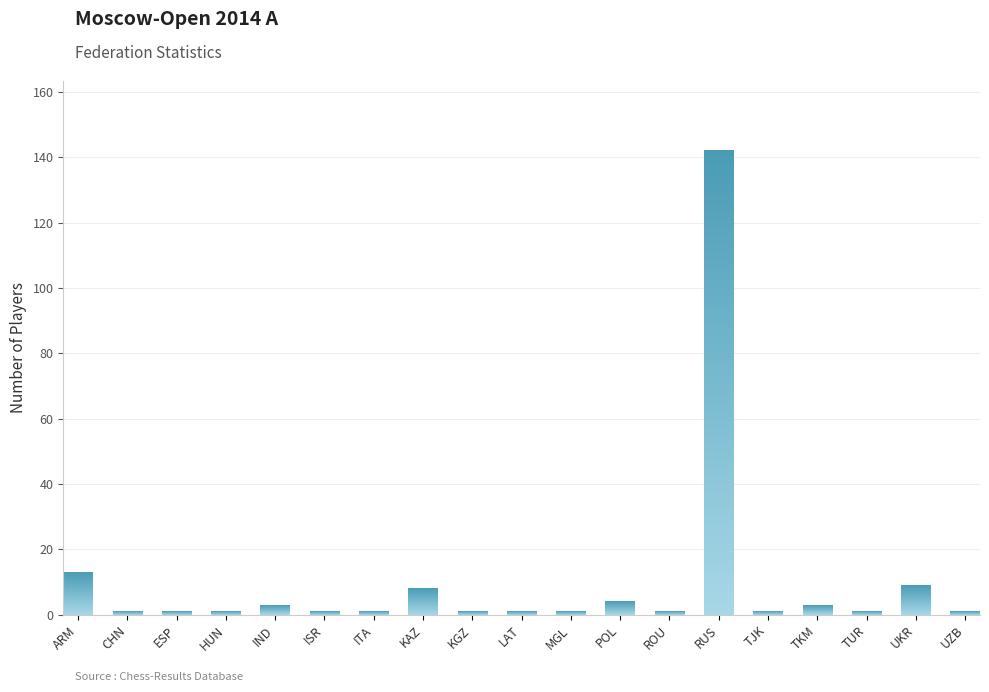

What is the change in value from KAZ to POL?

-4